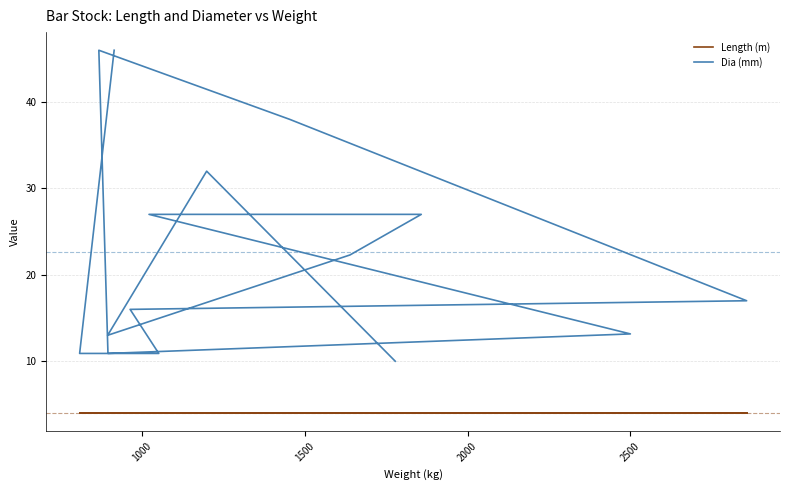

What is the value of the Dia (mm) point at the 14th from the left?

10.9